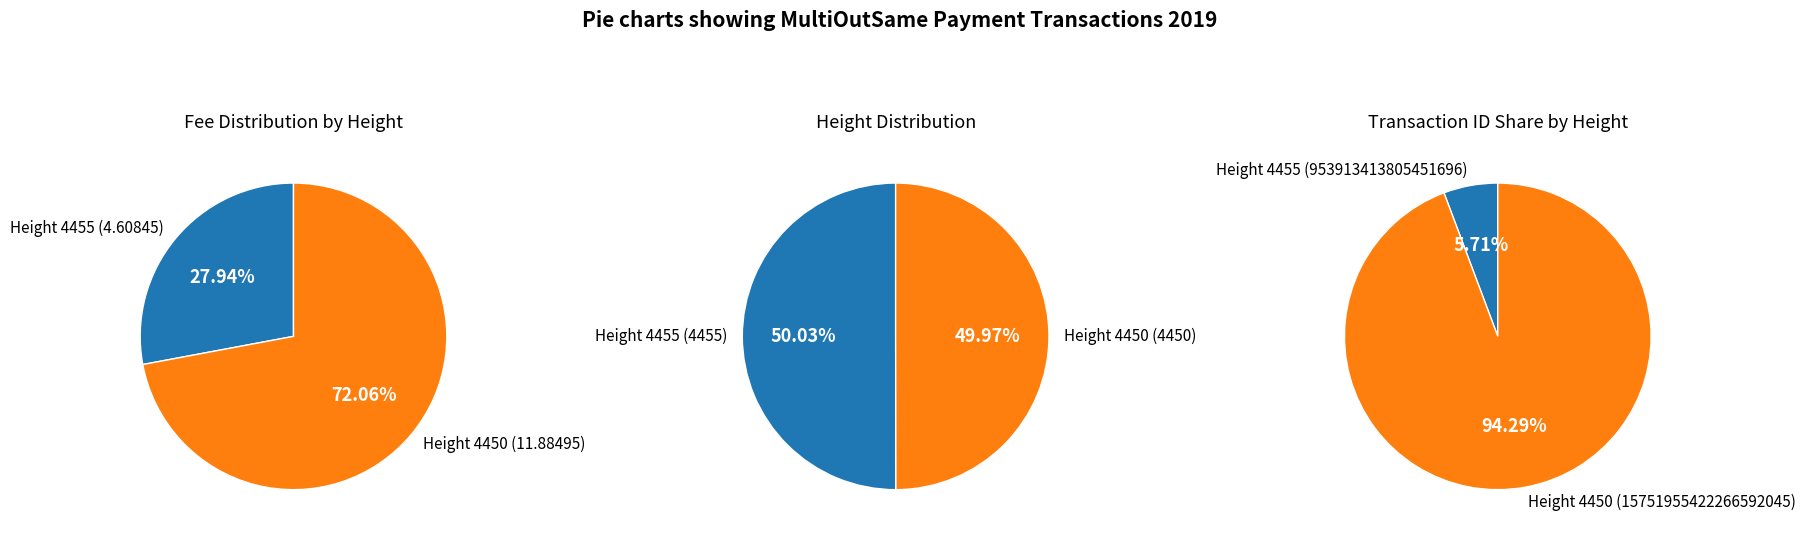

To the nearest percent, what is the difference between the 4455 and 4450 slice percentages?

89%